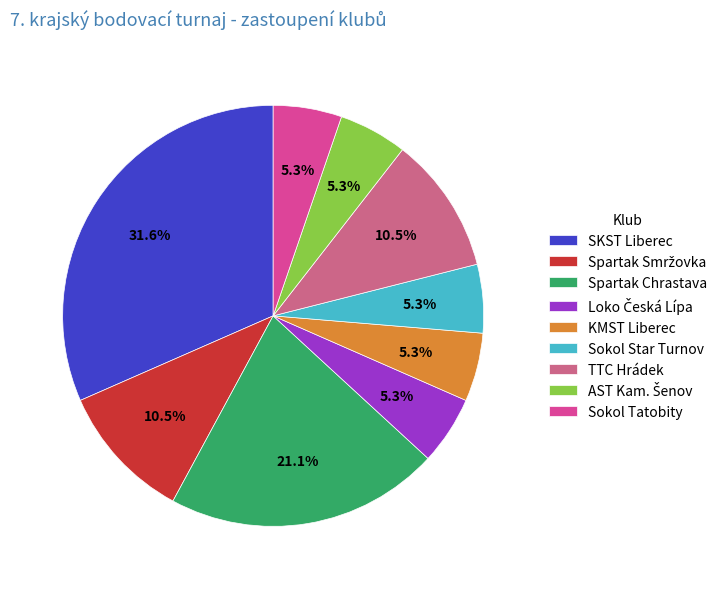

What is the largest slice in the pie chart?

SKST Liberec